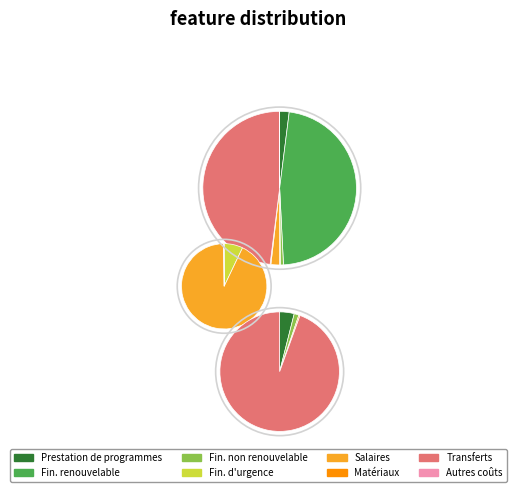

Is it true that Financement renouvelable is 52% of the pie?

False